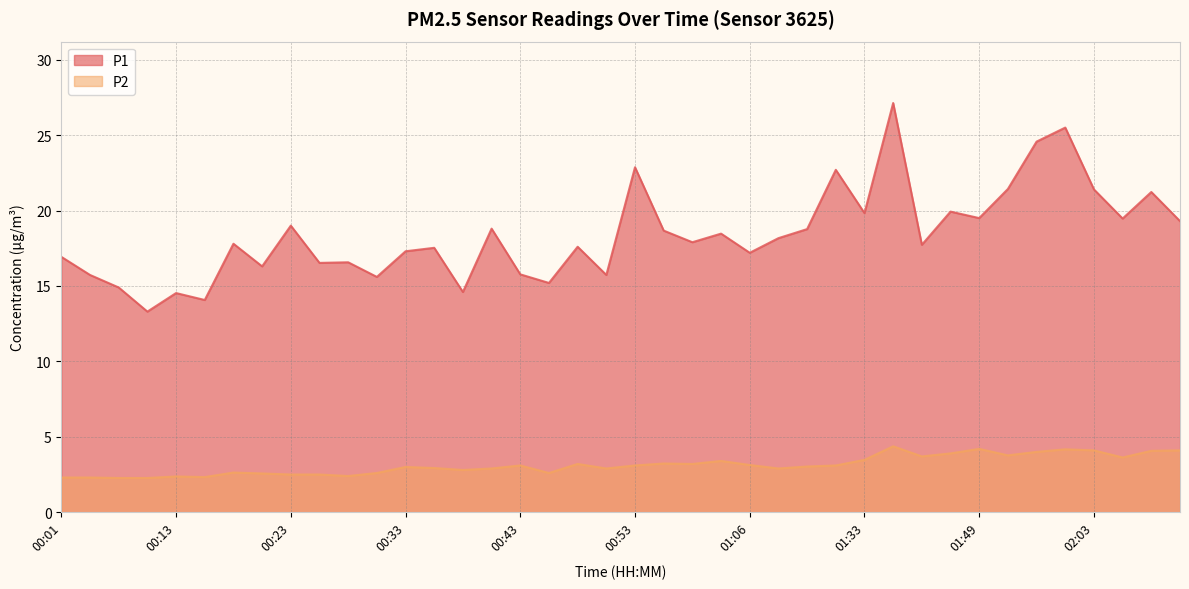

Which series has the largest total across all categories?

P1